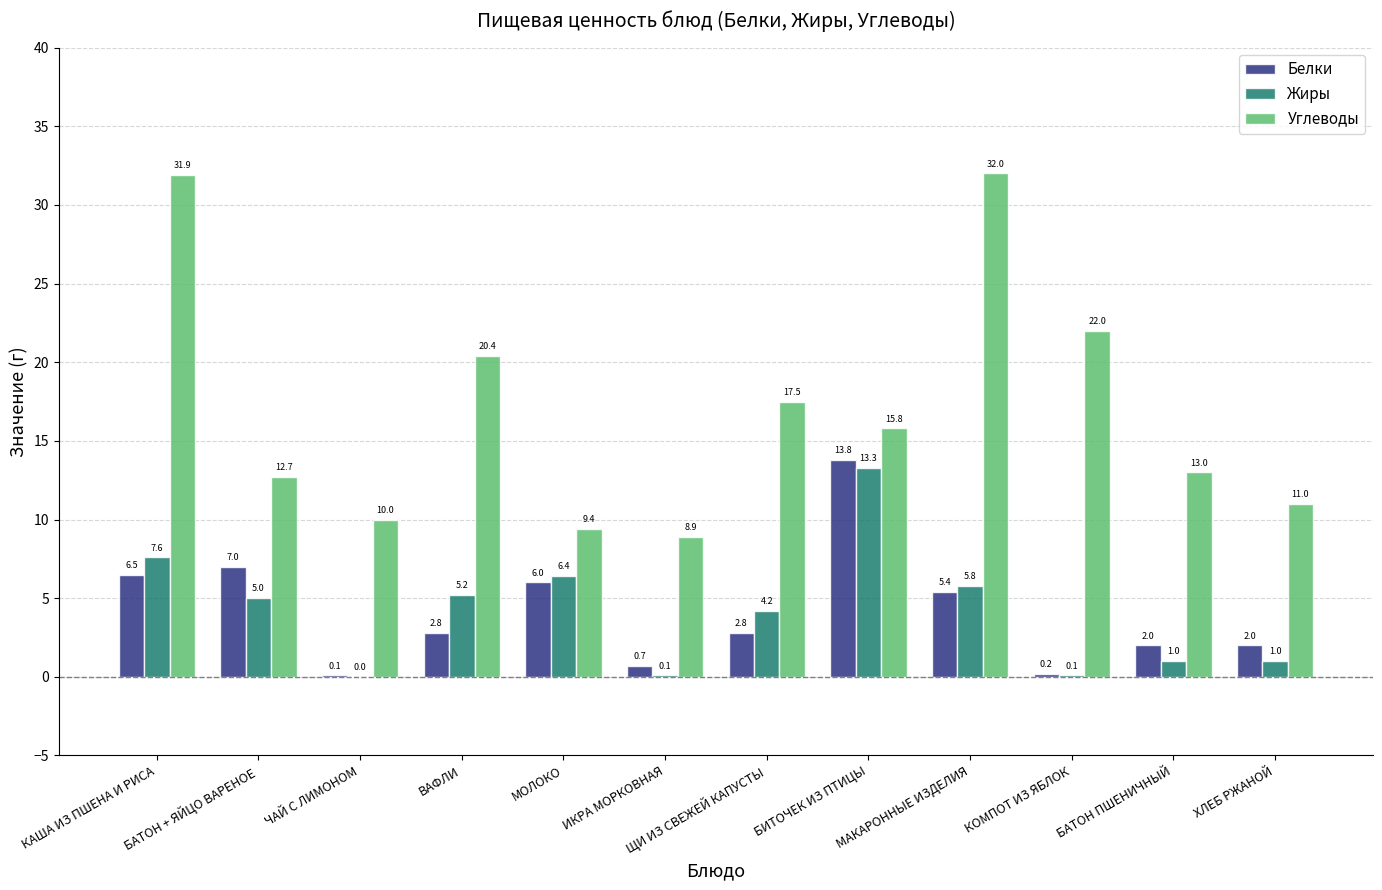

The Углеводы series shows 8.9 at ИКРА МОРКОВНАЯ. True or false?

True